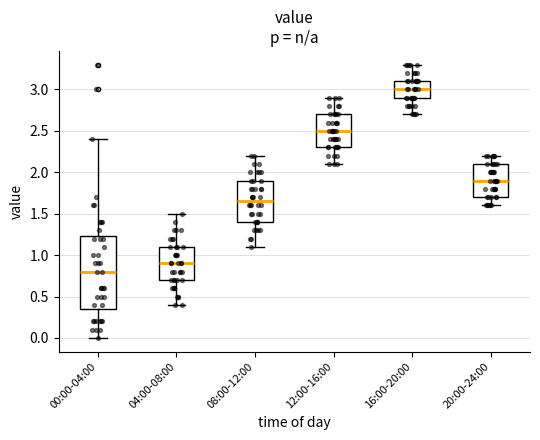

Where does the lower whisker of the box for 16:00-20:00 end on the y-axis? The values are not printed on the chart, so give them approximately, as read against the axis.

2.70